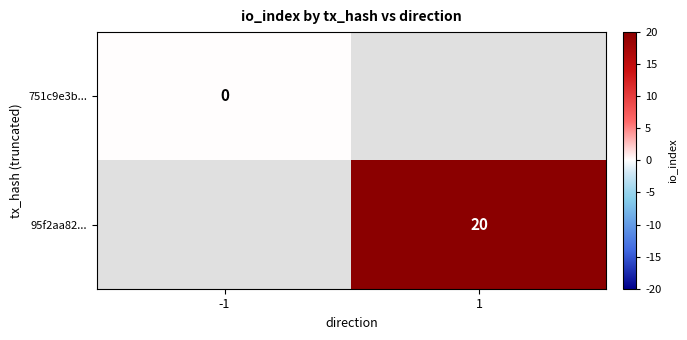

At which category does the chart reach its peak across all series?

1